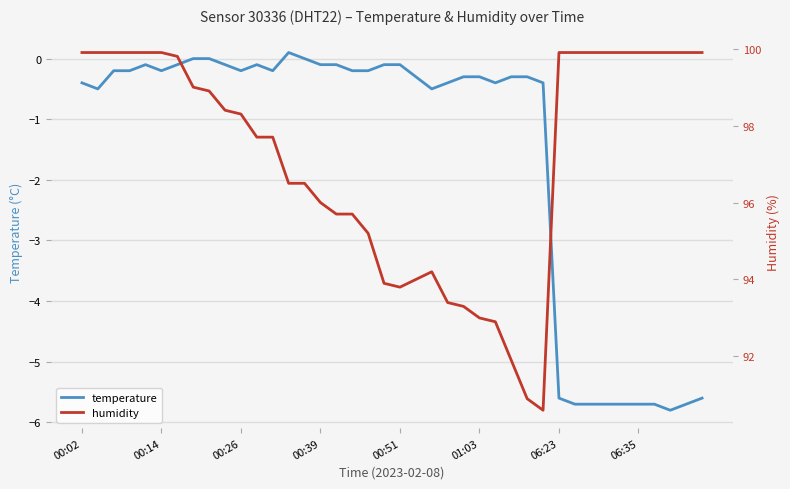

The temperature series shows -0.1 at 00:39. True or false?

True